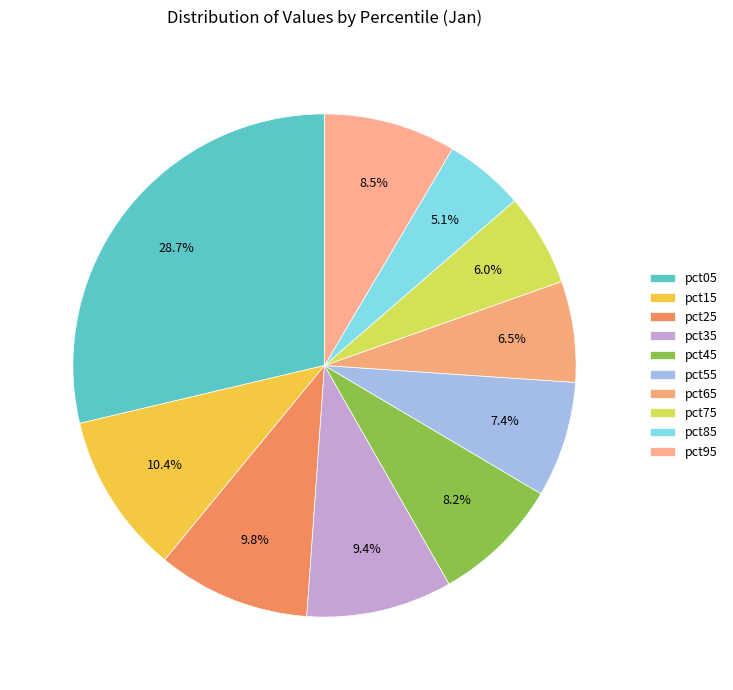

What is the change in value from pct45 to pct55?

-0.1